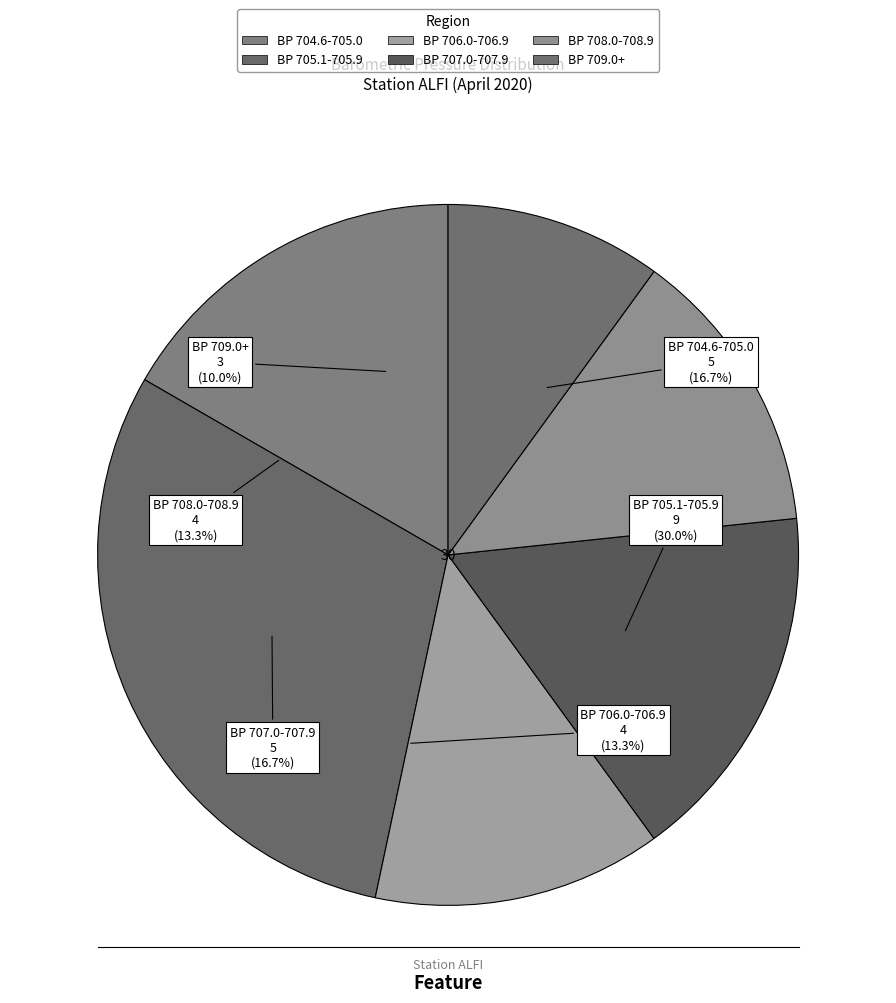

Combined, do 28 and 19 account for over 50%?

No